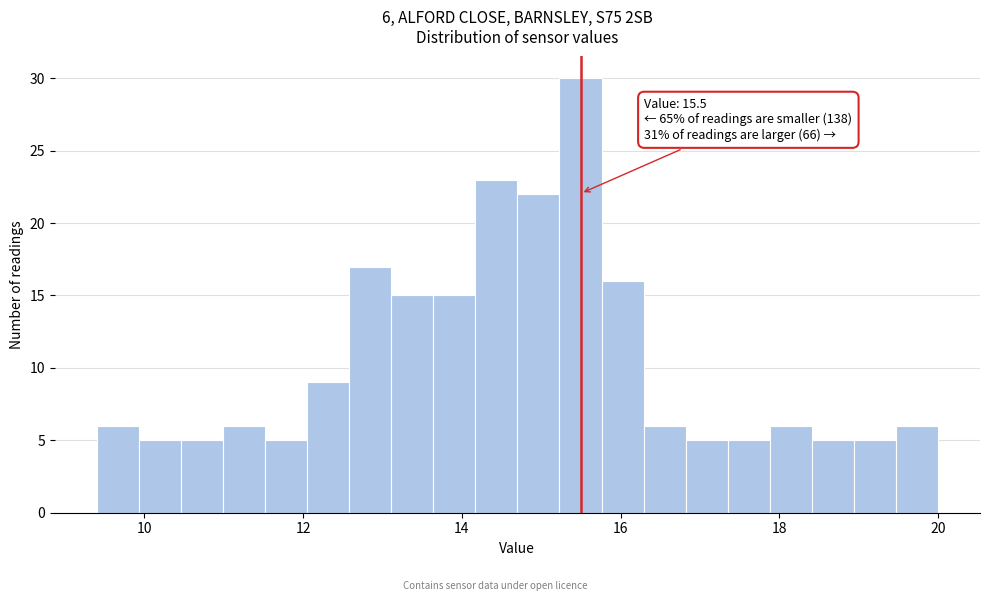

Around what value on the x-axis is the tallest bar? Give the approximate position of its centre, as read against the axis.

15.4